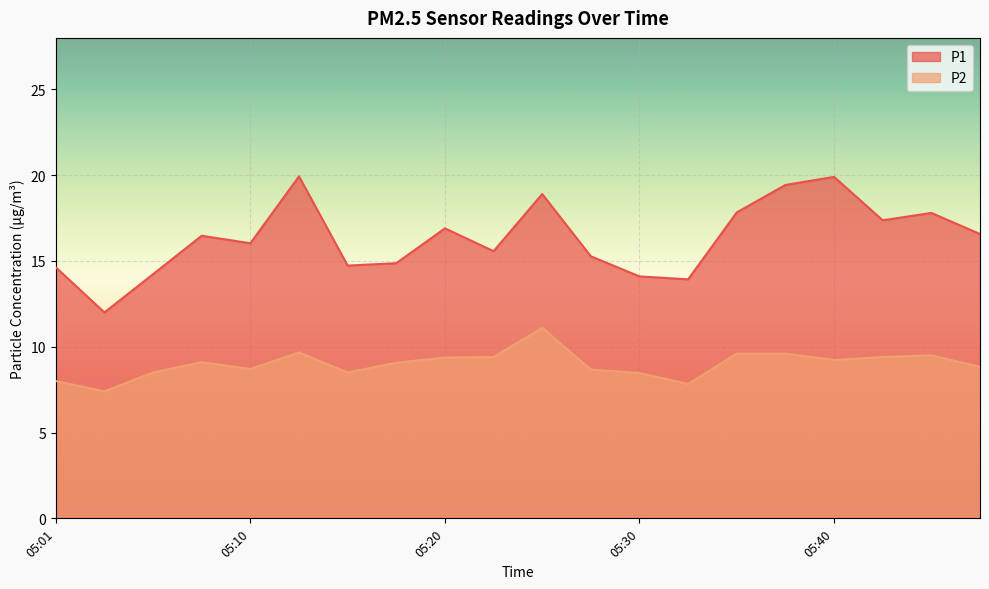

Where is P2 nearest to the value 9?

05:18